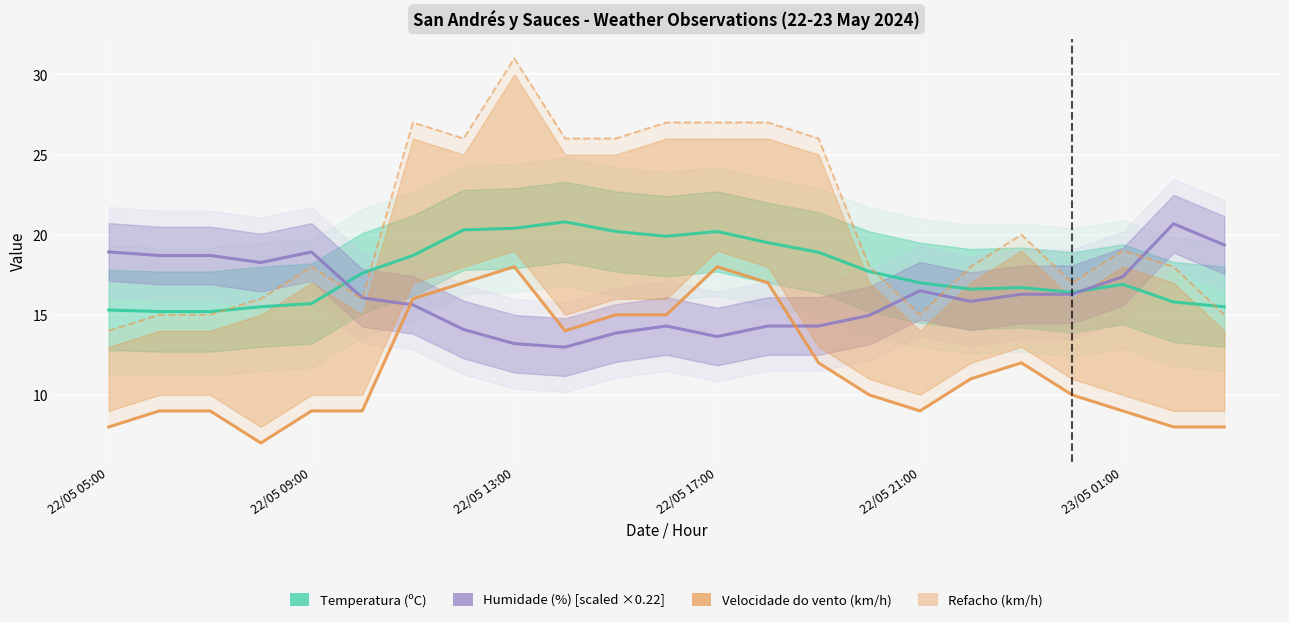

Which series has the largest total across all categories?

Refacho (km/h)